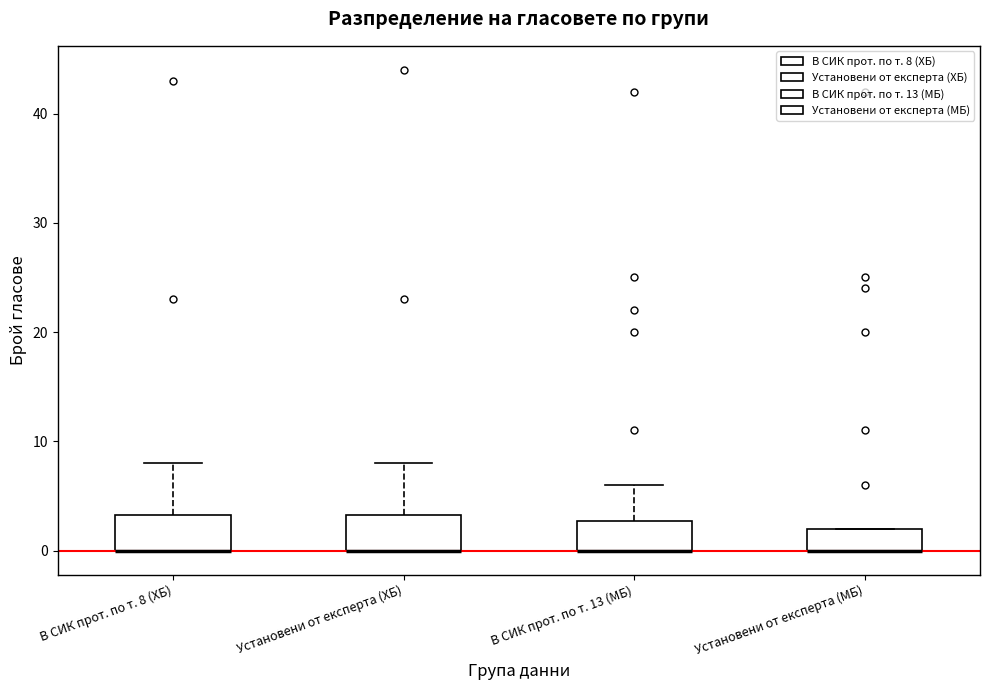

Where is the upper edge of the box for В СИК прот. по т. 13 (МБ) on the y-axis? The values are not printed on the chart, so give them approximately, as read against the axis.

3